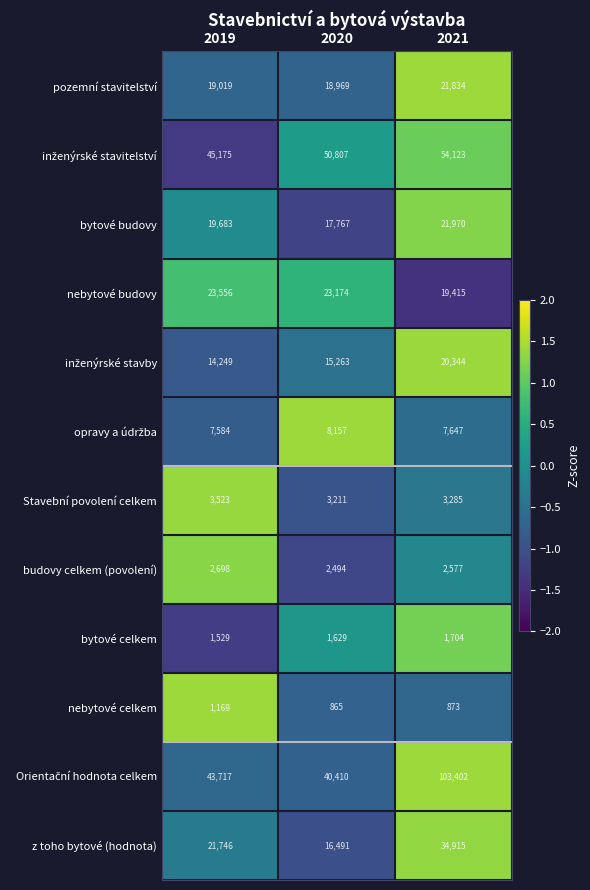

Is it true that bytové budovy equals 19683 at 2019?

True